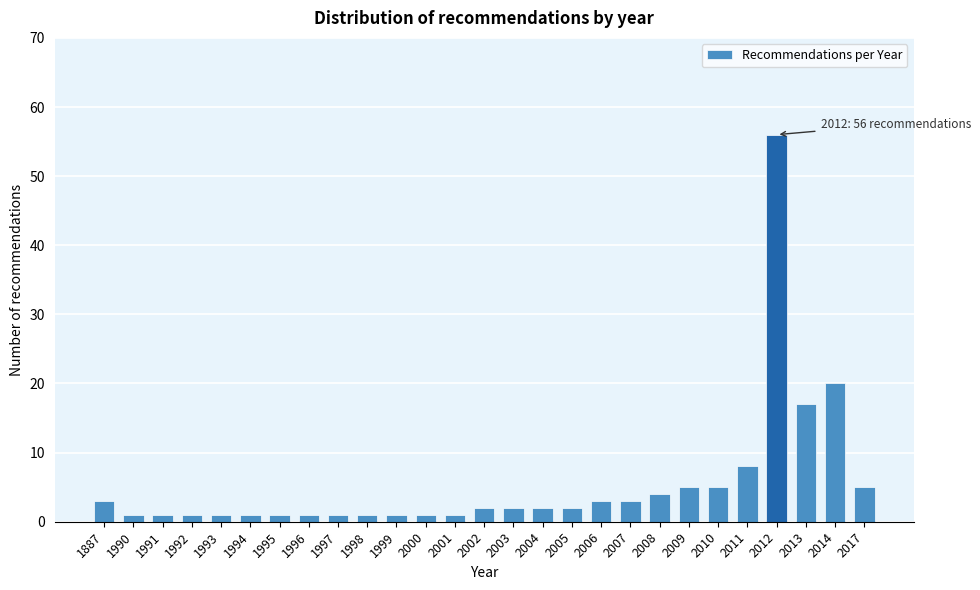

Reading left to right, transcribe all the data shown in this chart.

3	1	1	1	1	1	1	1	1	1	1	1	1	2	2	2	2	3	3	4	5	5	8	56	17	20	5